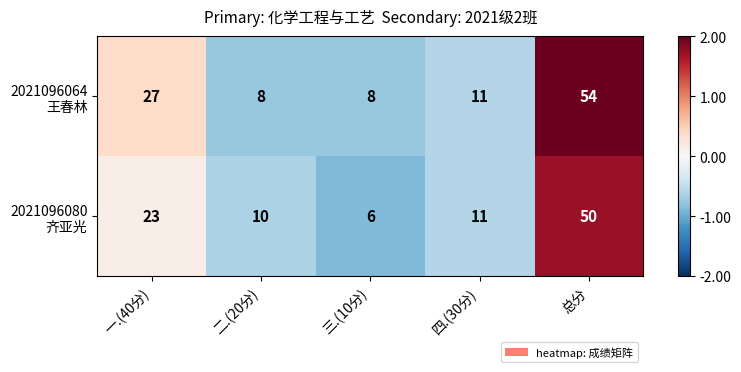

What is the spread (max minus min) of values at 总分?

4